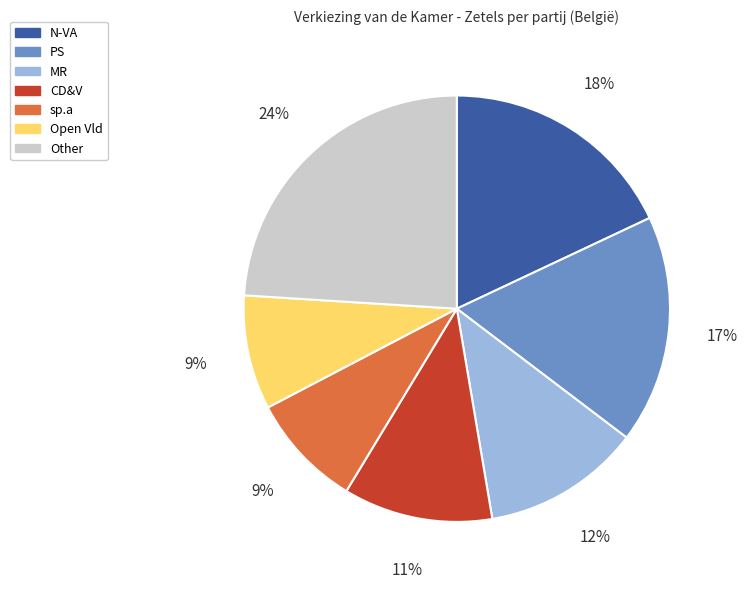

To the nearest percent, what is the difference between the largest and smallest slice percentages?

15%